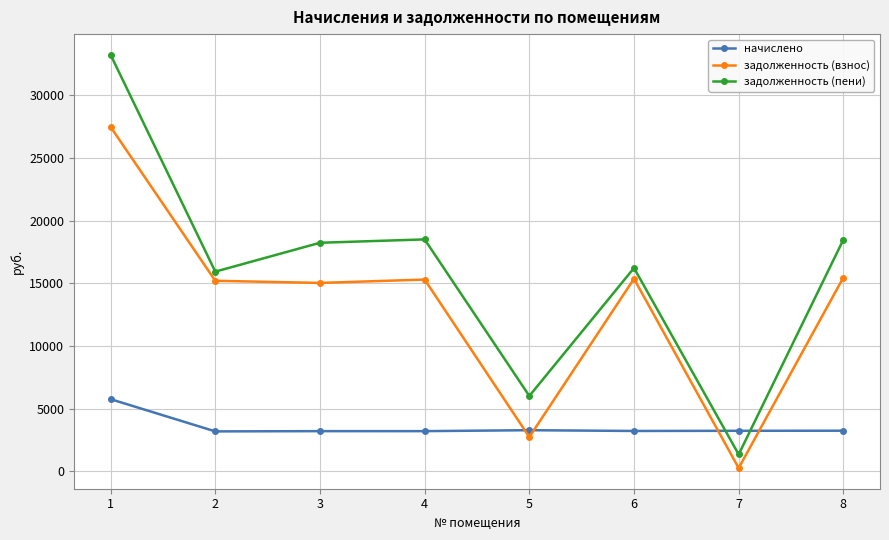

Which category has the lowest value across all series?

7